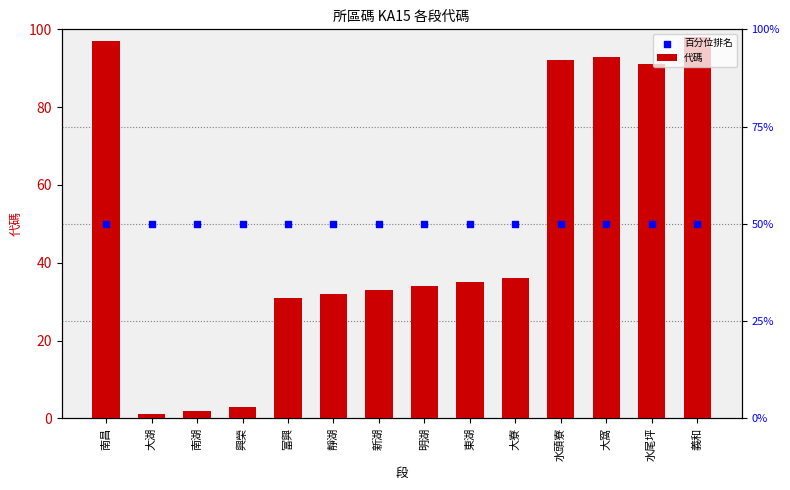

At how many categories does at least one series exceed 42?

14